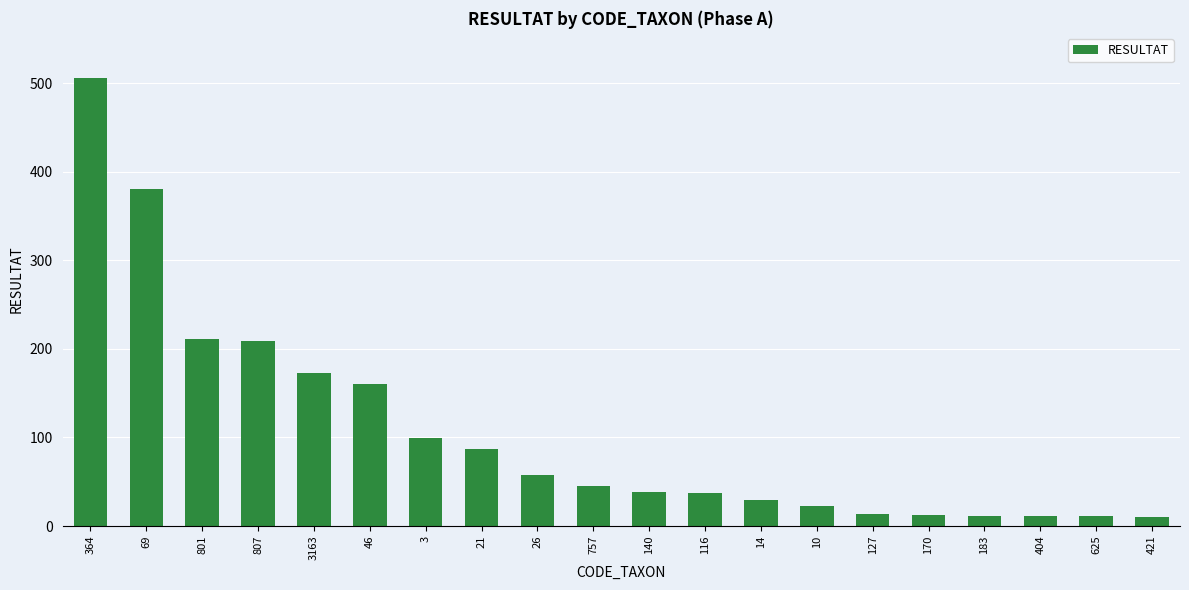

Approximately how many times larger is the value at 801 compared to 116?

5.7